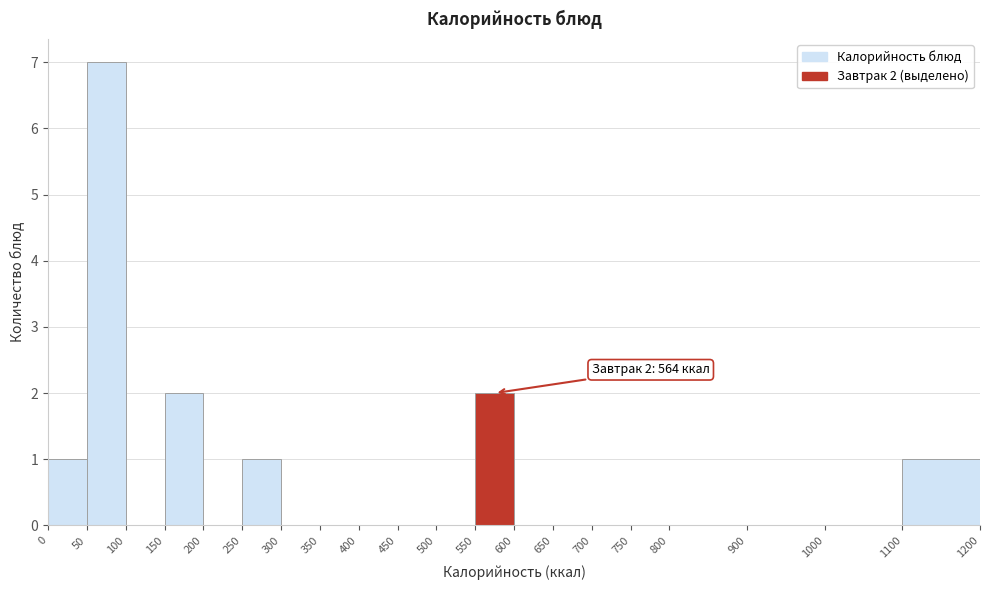

Which range on the x-axis has the tallest bar?

50 to 100